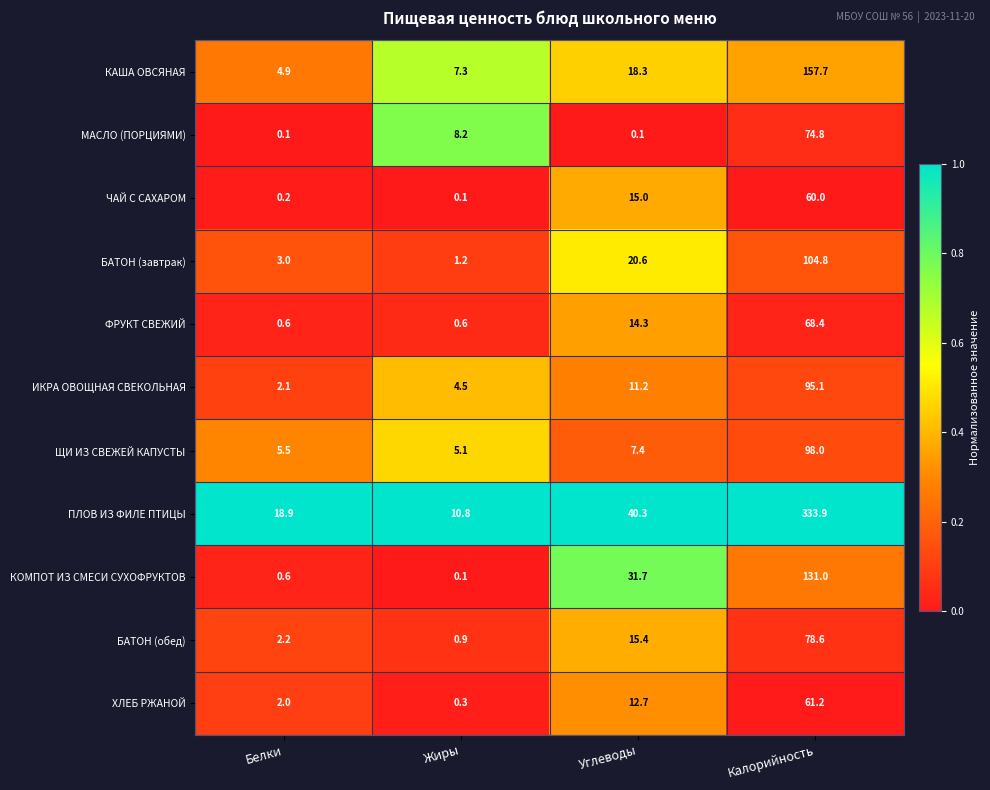

Is it true that ХЛЕБ РЖАНОЙ equals 3.0 at Белки?

False